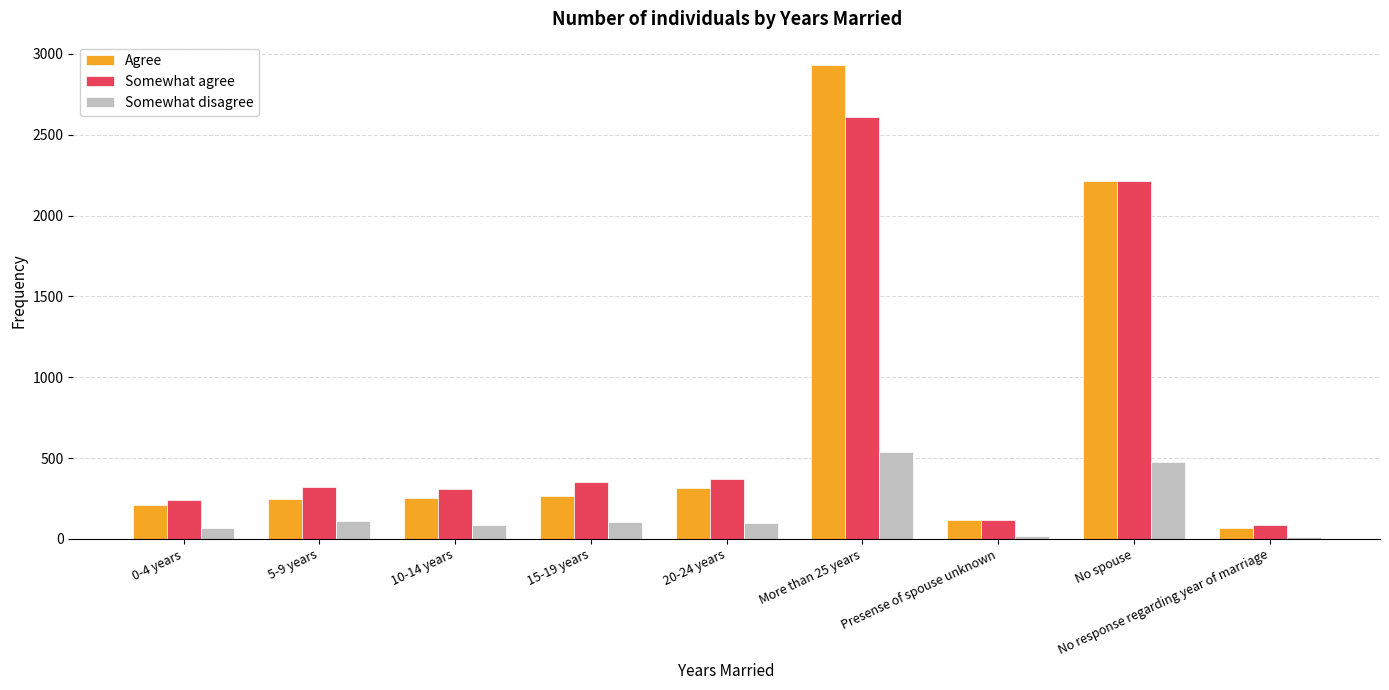

What is the sum of the Somewhat agree values at Presense of spouse unknown and 0-4 years?

357